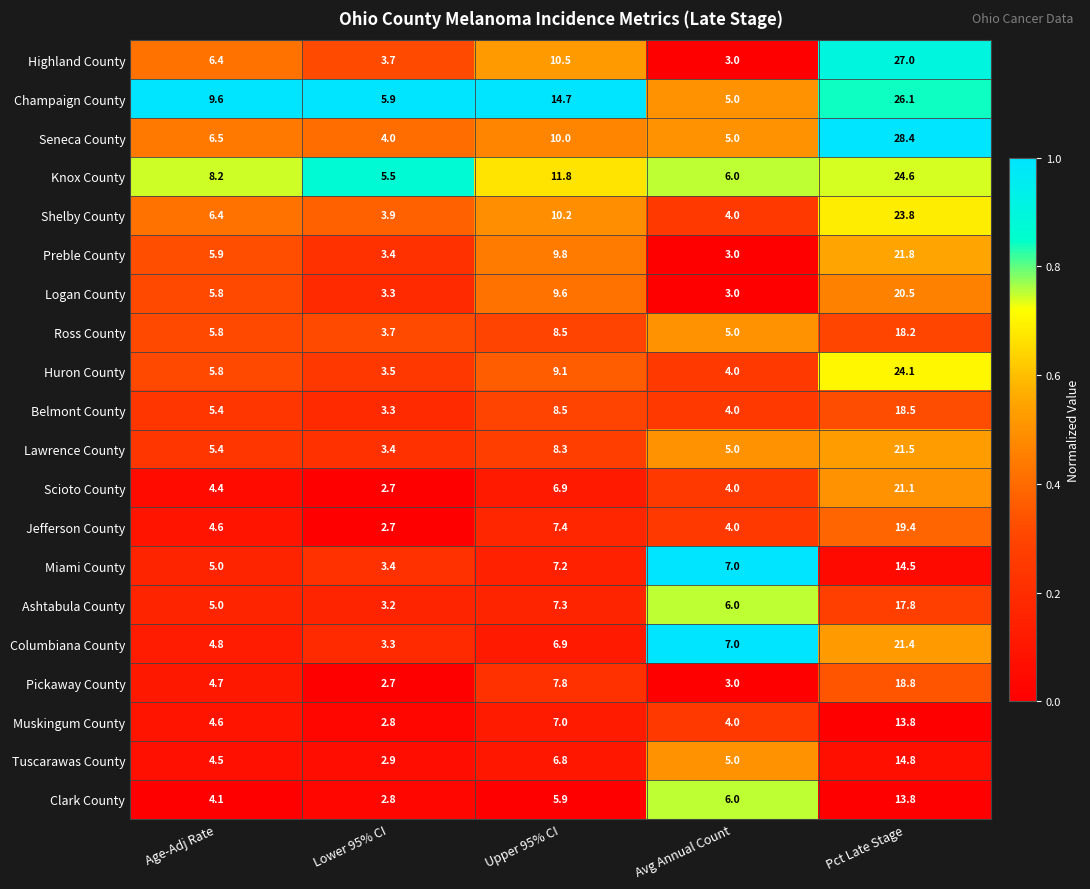

Which series has the largest total across all categories?

Champaign County